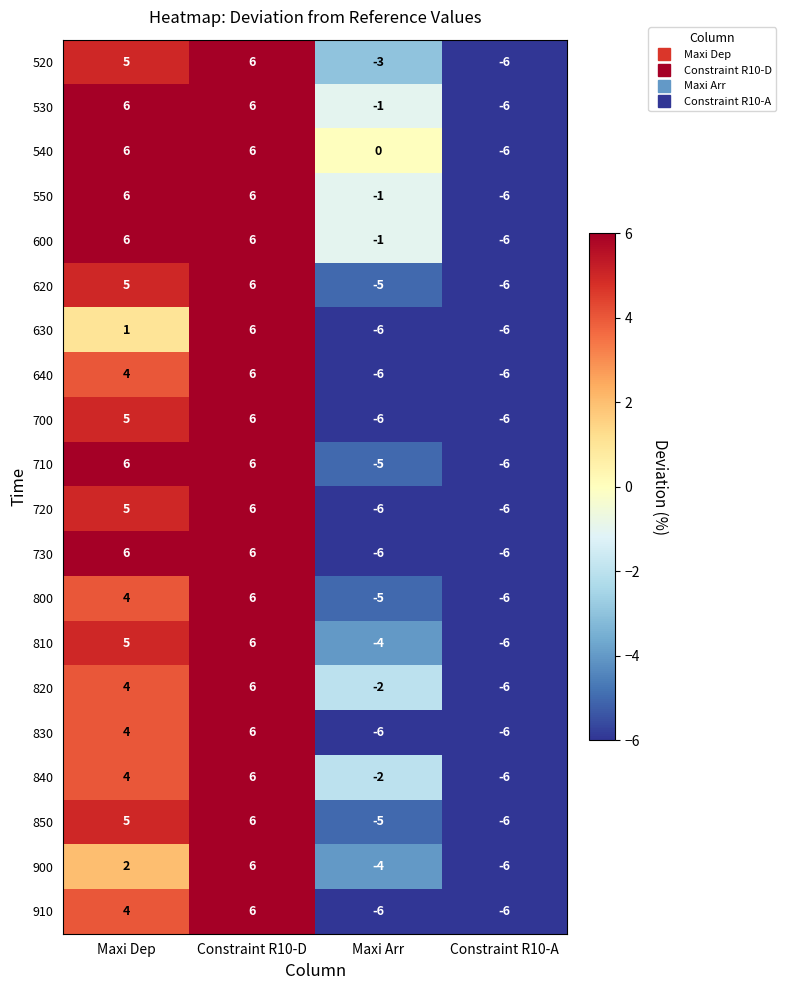

How many 830 values are between -6 and 6?

4